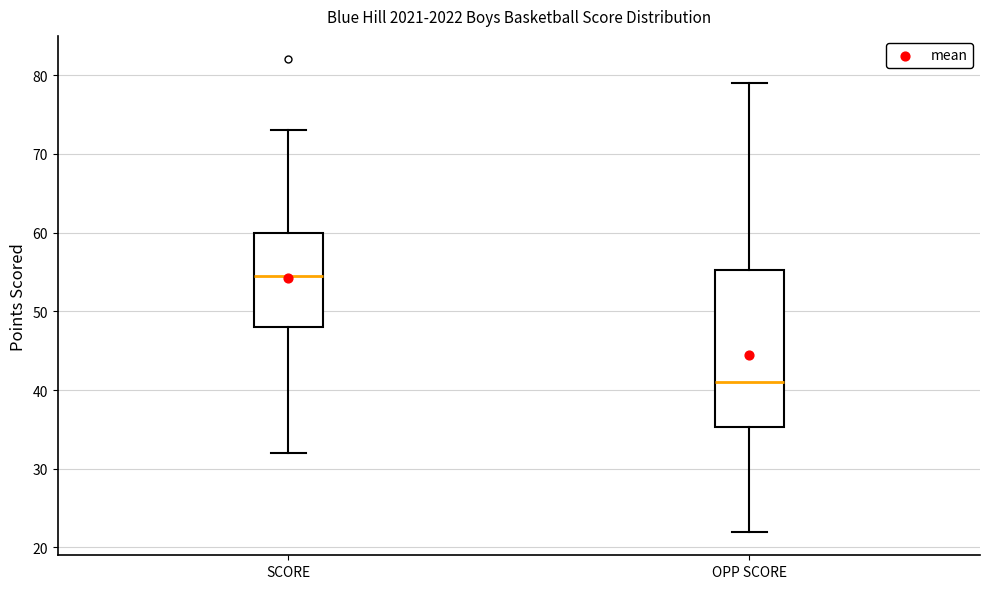

Where does the upper whisker of the box for OPP SCORE end on the y-axis? The values are not printed on the chart, so give them approximately, as read against the axis.

79